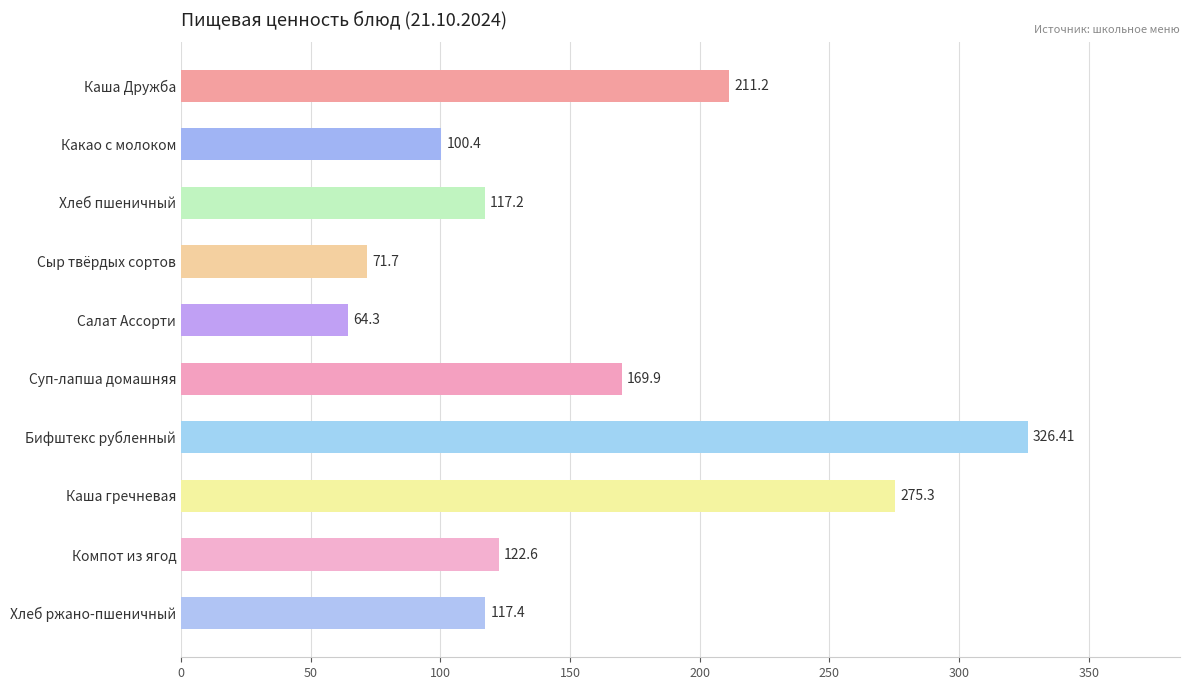

What is the label of the 5th bar from the bottom?

Суп-лапша домашняя